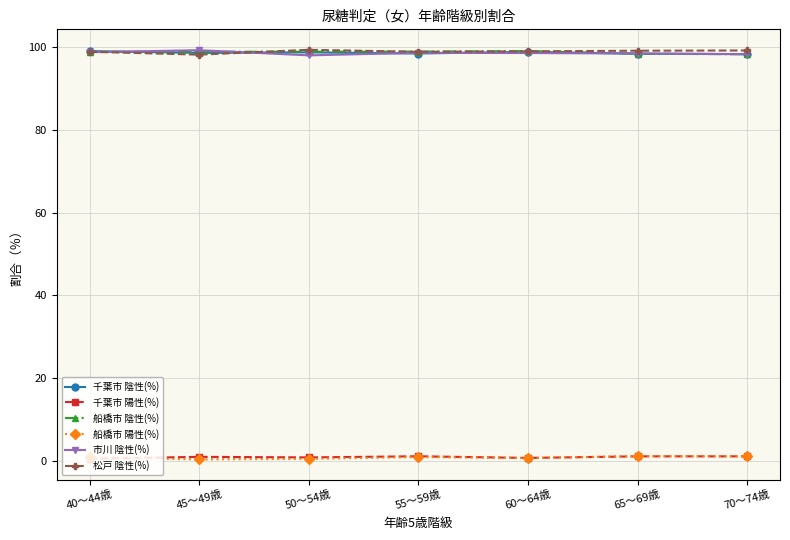

What is the smallest value displayed?

0.4